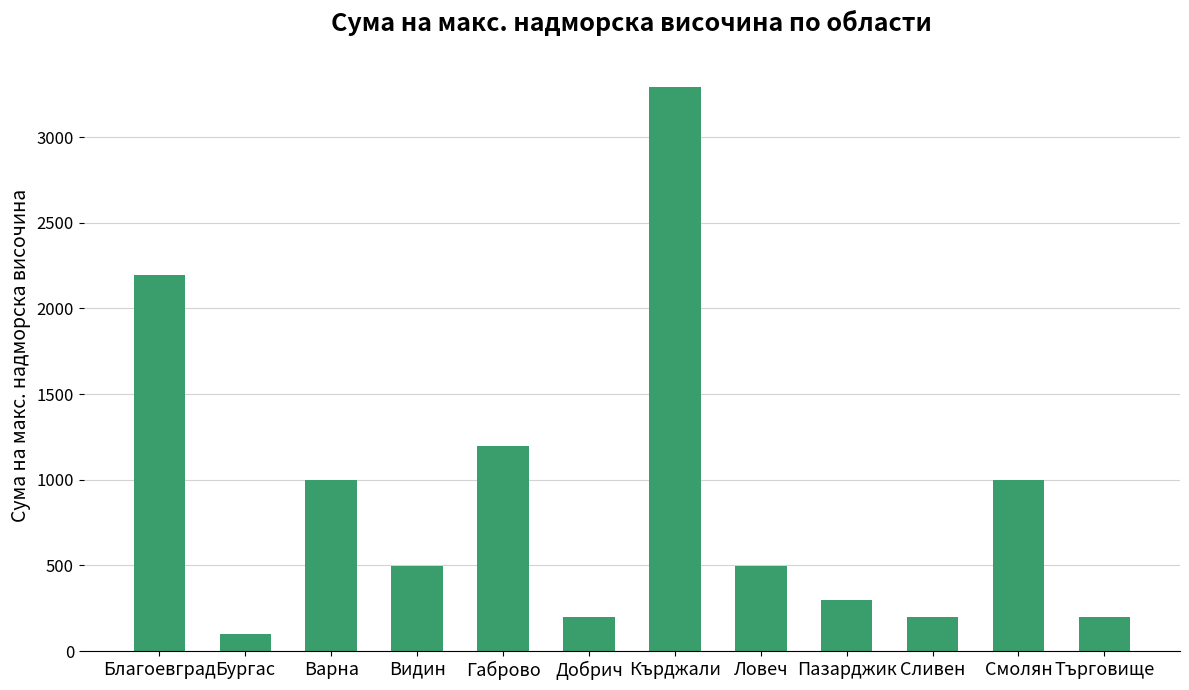

Approximately how many times larger is the value at Видин compared to Търговище?

2.5